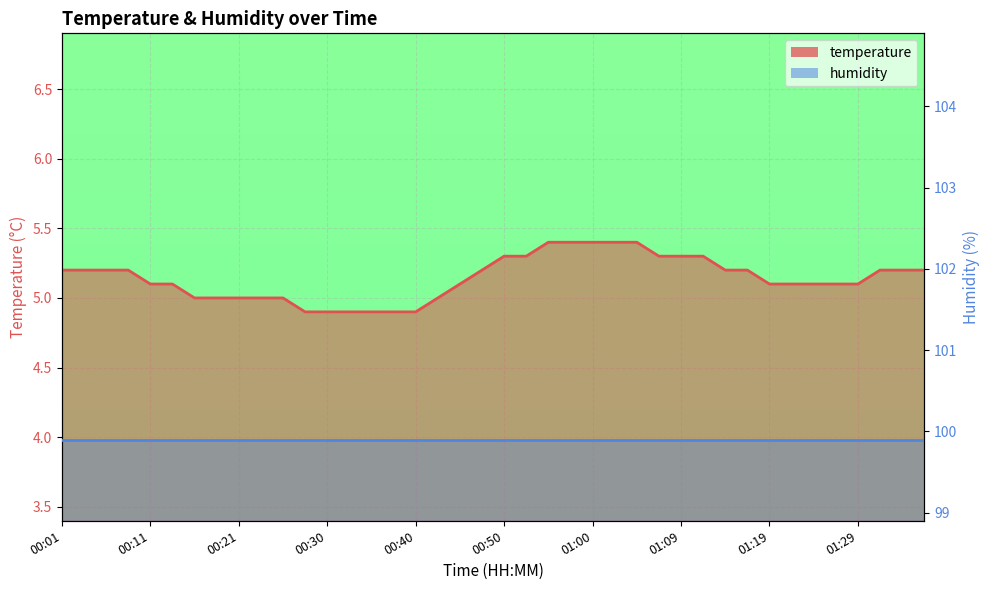

What is the label of the 21st point from the left?

00:50